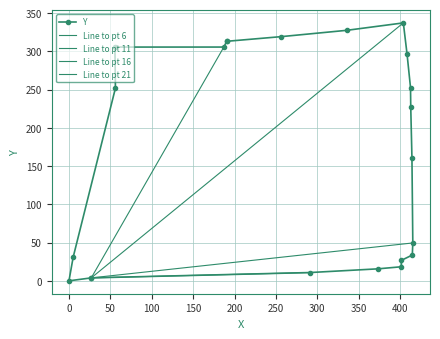

At which label does the data first exceed 226?

4